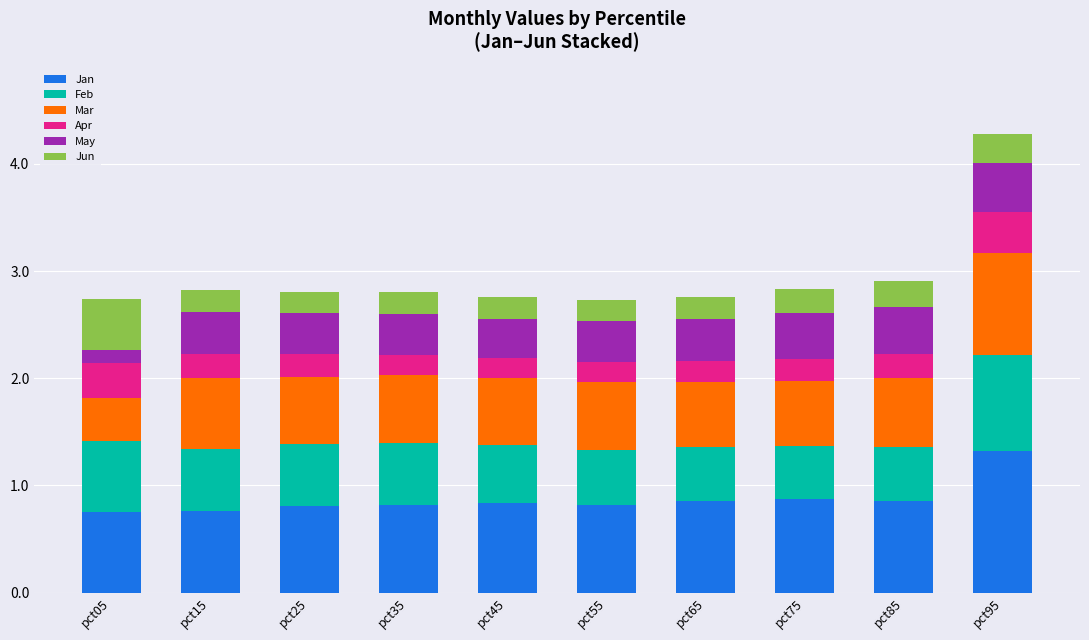

Count the Jan values in the range 0 to 1.

9